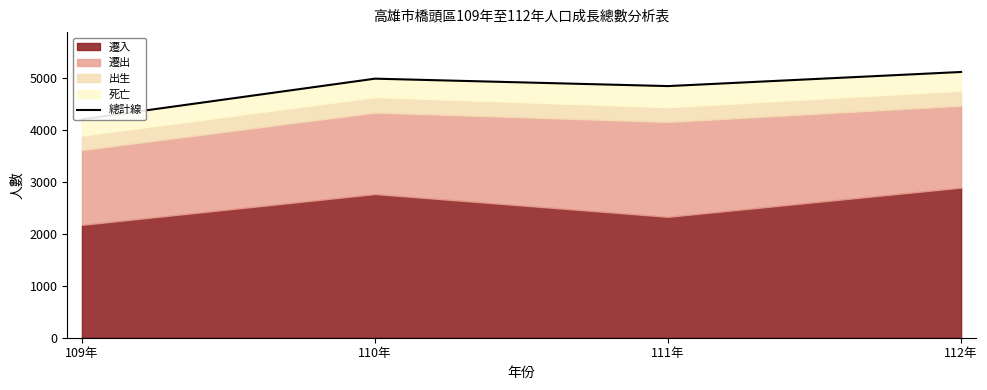

Reading right to left, what are all the values shown in this chart?

5122	4850	4993	4211